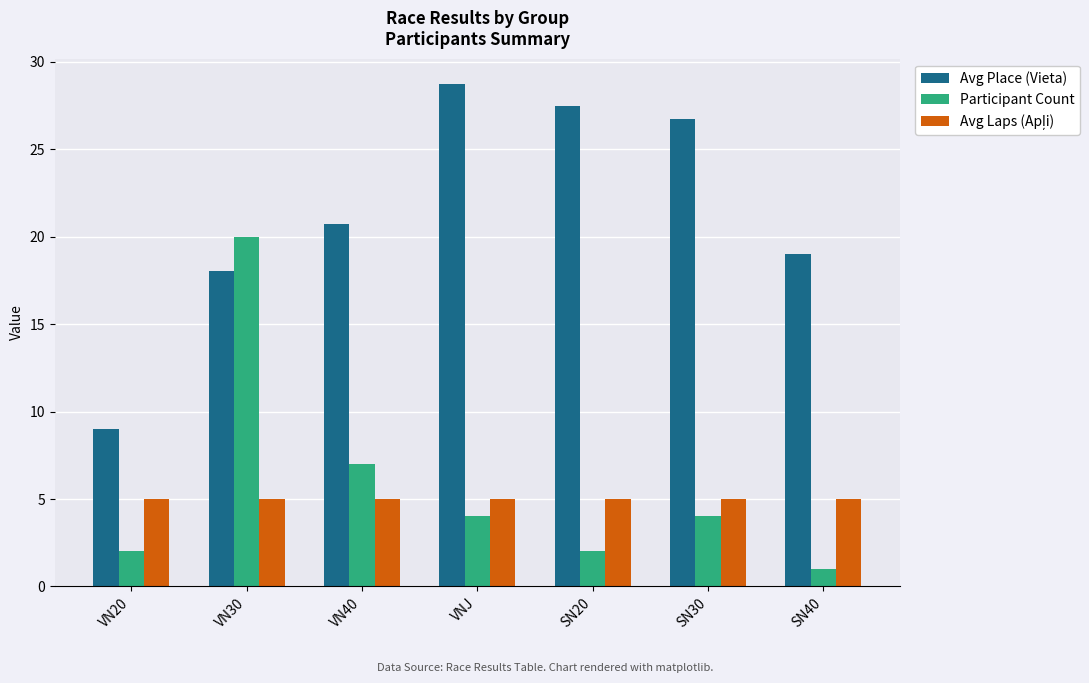

Which series has the widest spread of values?

Avg Place (Vieta)